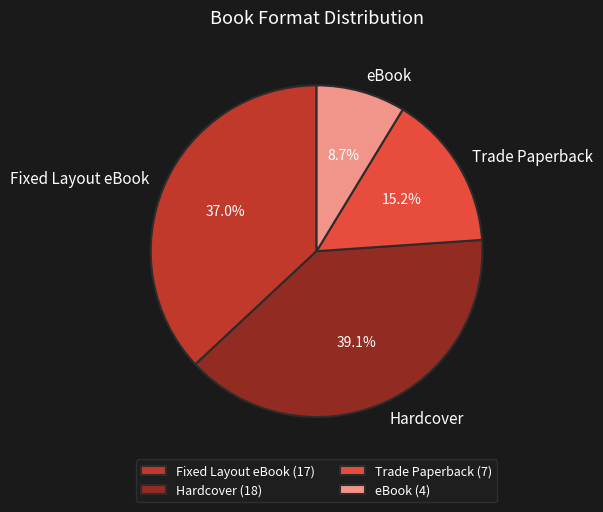

What is the ratio of the value at eBook to the value at Trade Paperback?

0.6